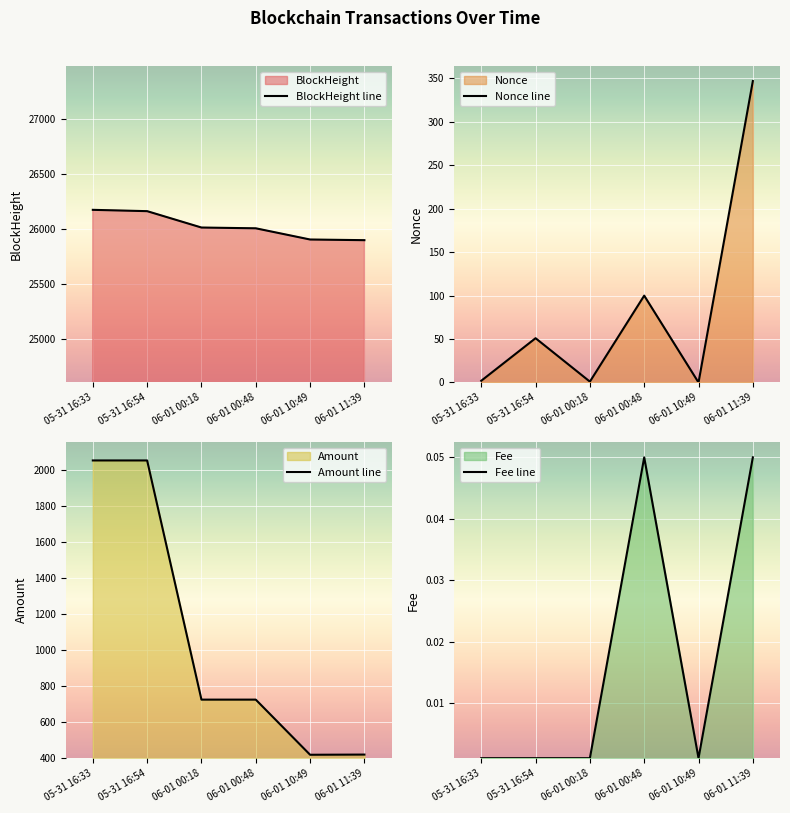

What is the difference between the maximum and second lowest values in the BlockHeight line series?

270